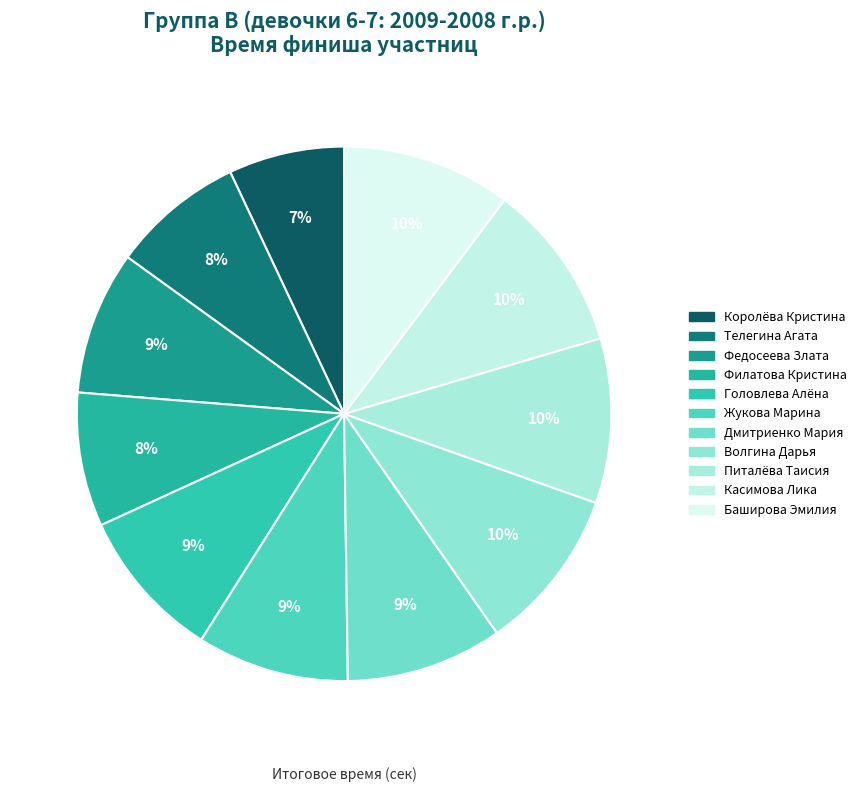

Approximately how many times larger is the value at Филатова Кристина compared to Питалёва Таисия?

0.8